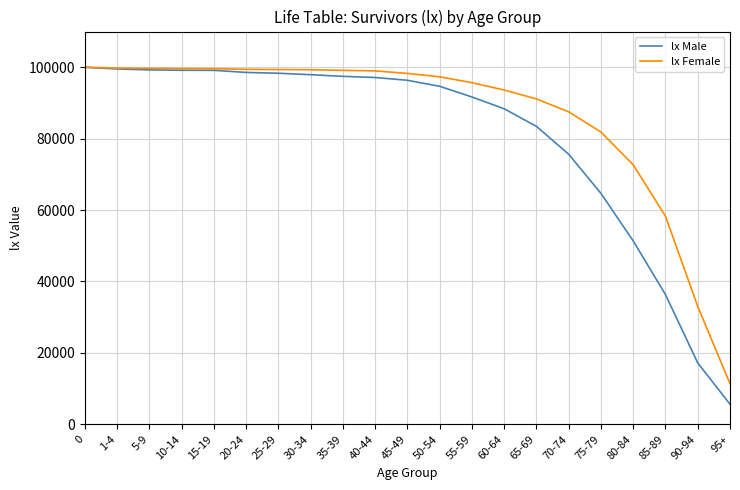

Which series has the widest spread of values?

lx Male